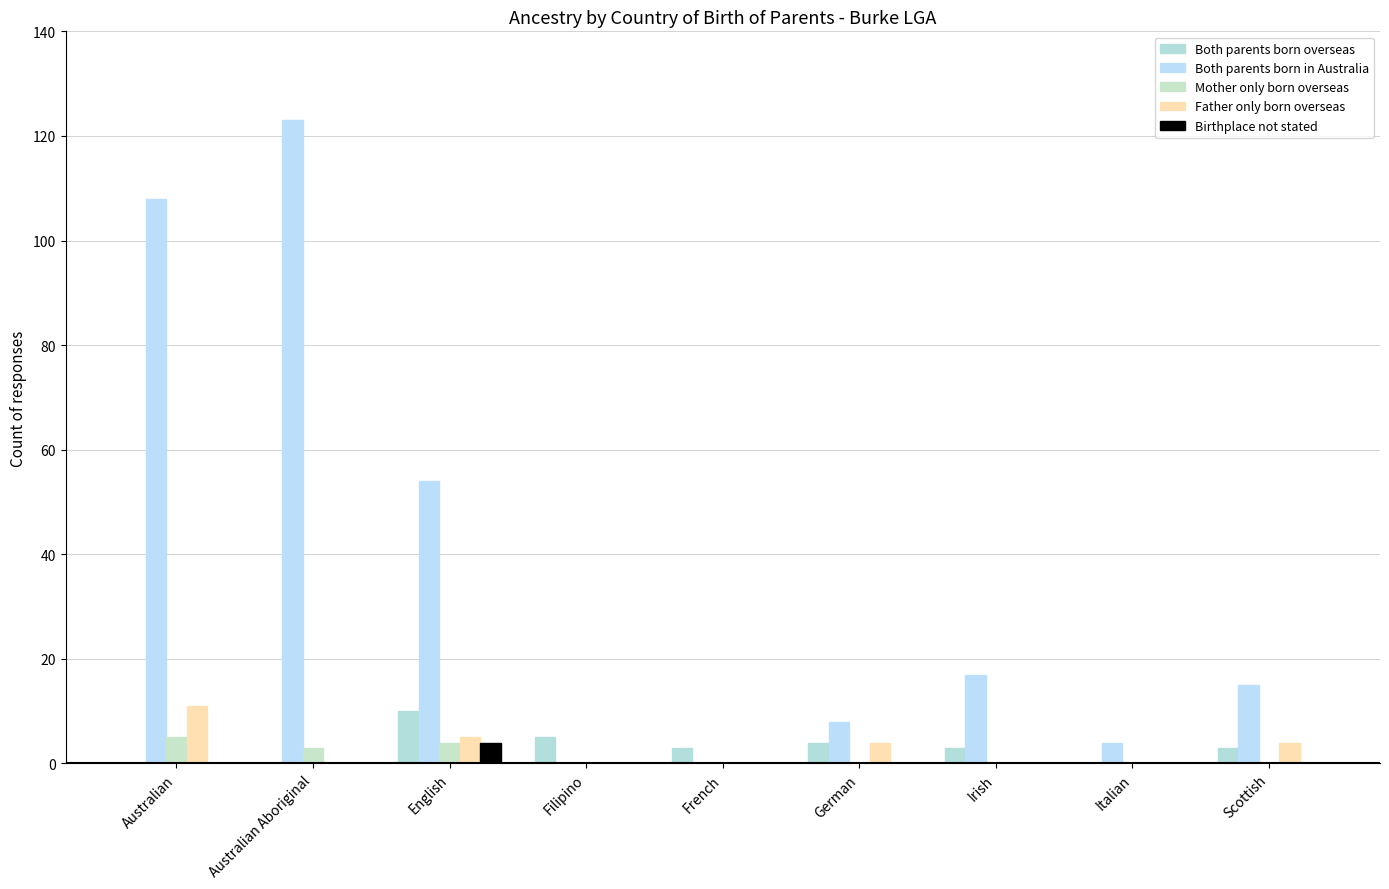

What is the maximum value shown in the chart?

123